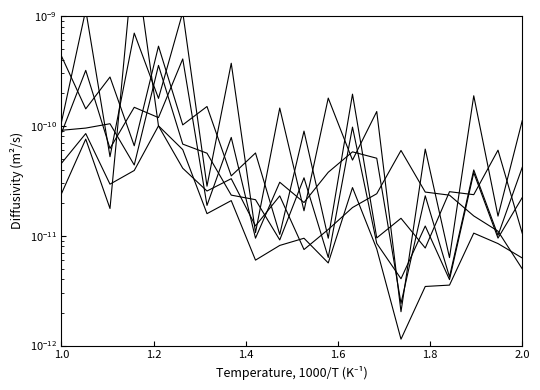

How many times do s04 and s03 cross each other?

19